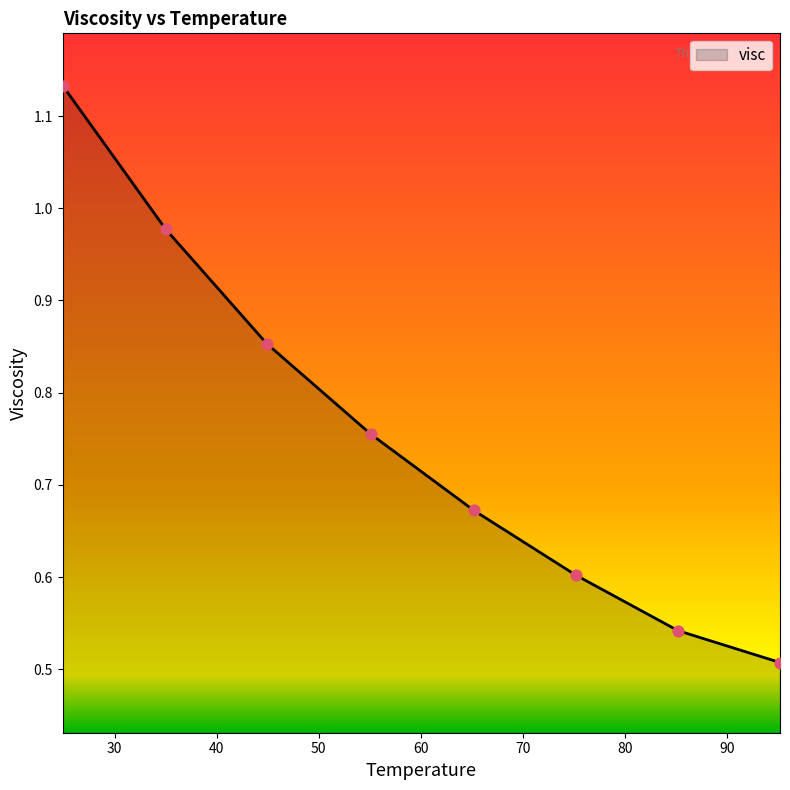

True or false: there are more than 2 points higher than both neighbors.

False